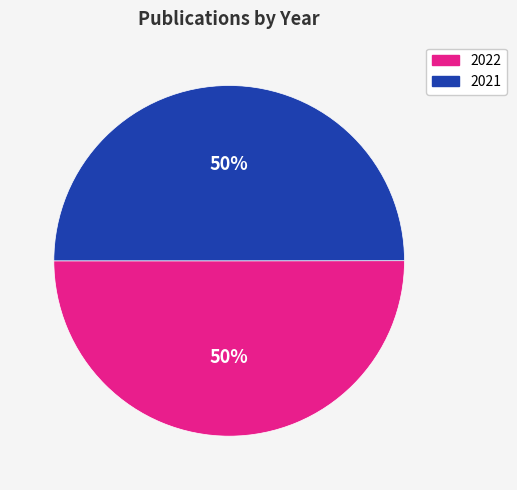

Is it true that 2021 is 50% of the pie?

True